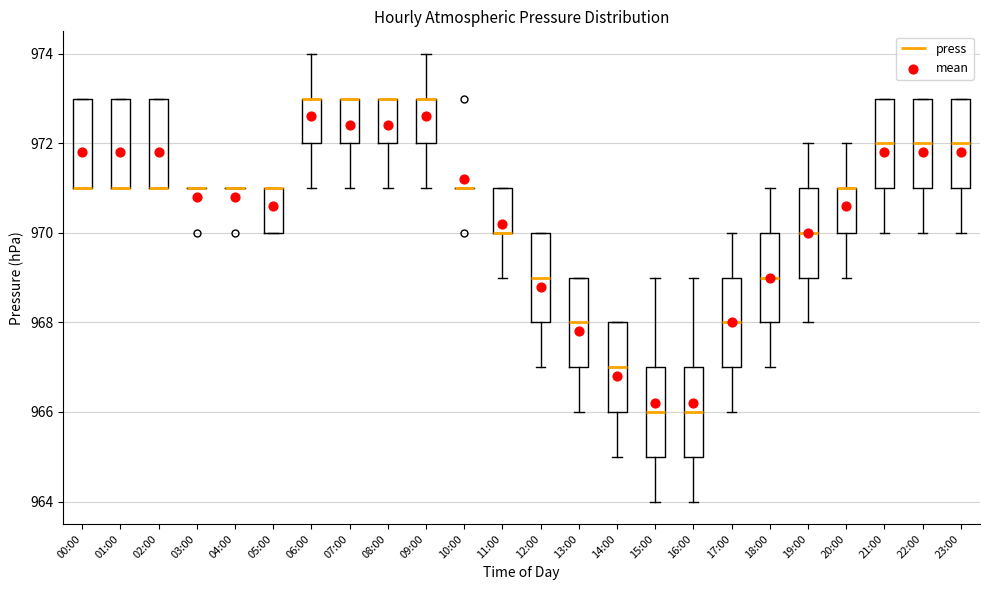

Where does the lower whisker of the box for 08:00 end on the y-axis? The values are not printed on the chart, so give them approximately, as read against the axis.

971